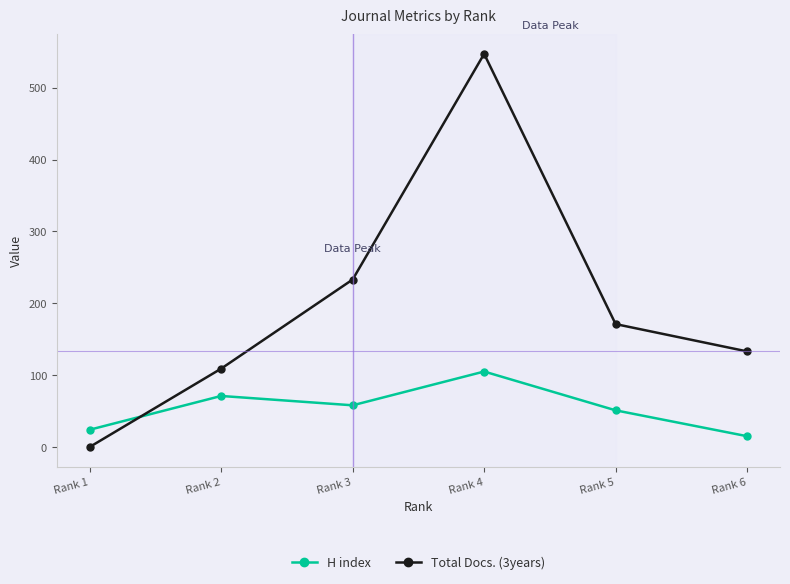

Does the chart display data point markers on the line(s)?

Yes